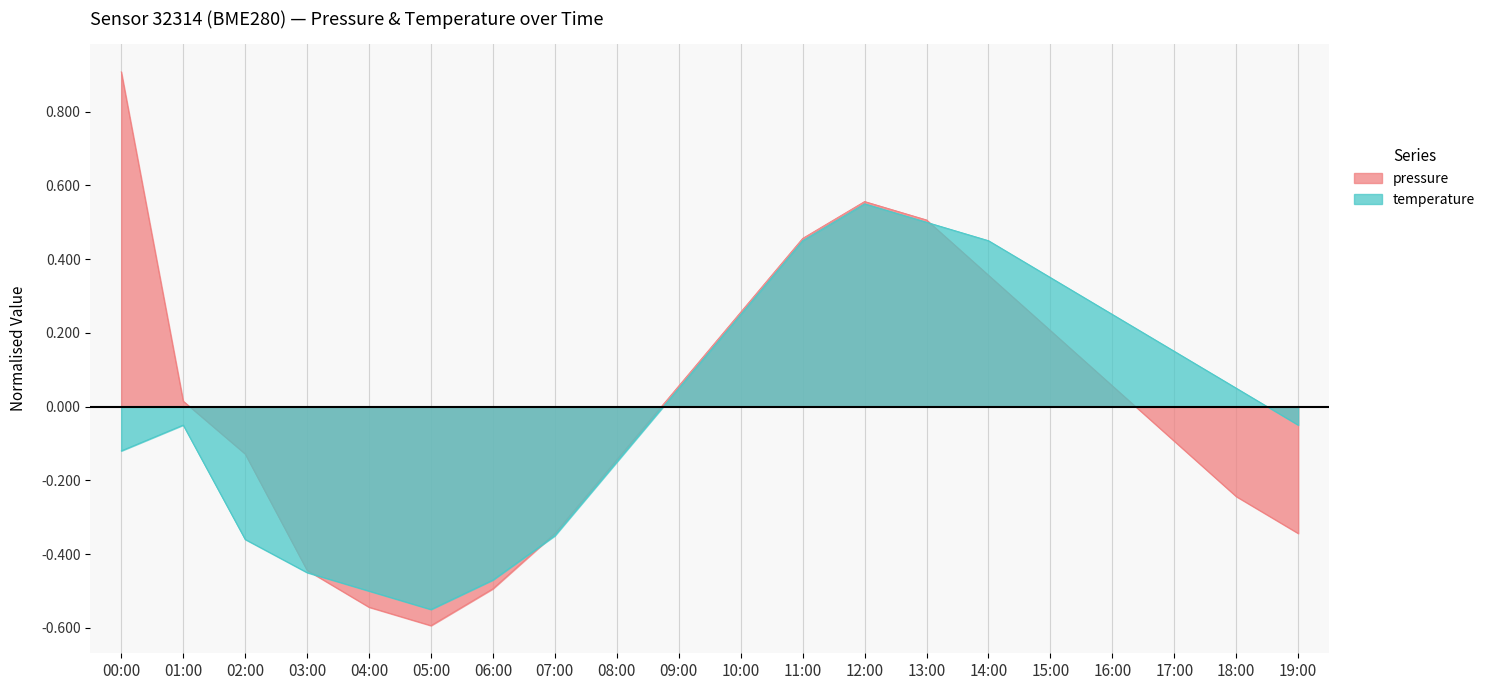

Does the chart display data point markers on the line(s)?

No